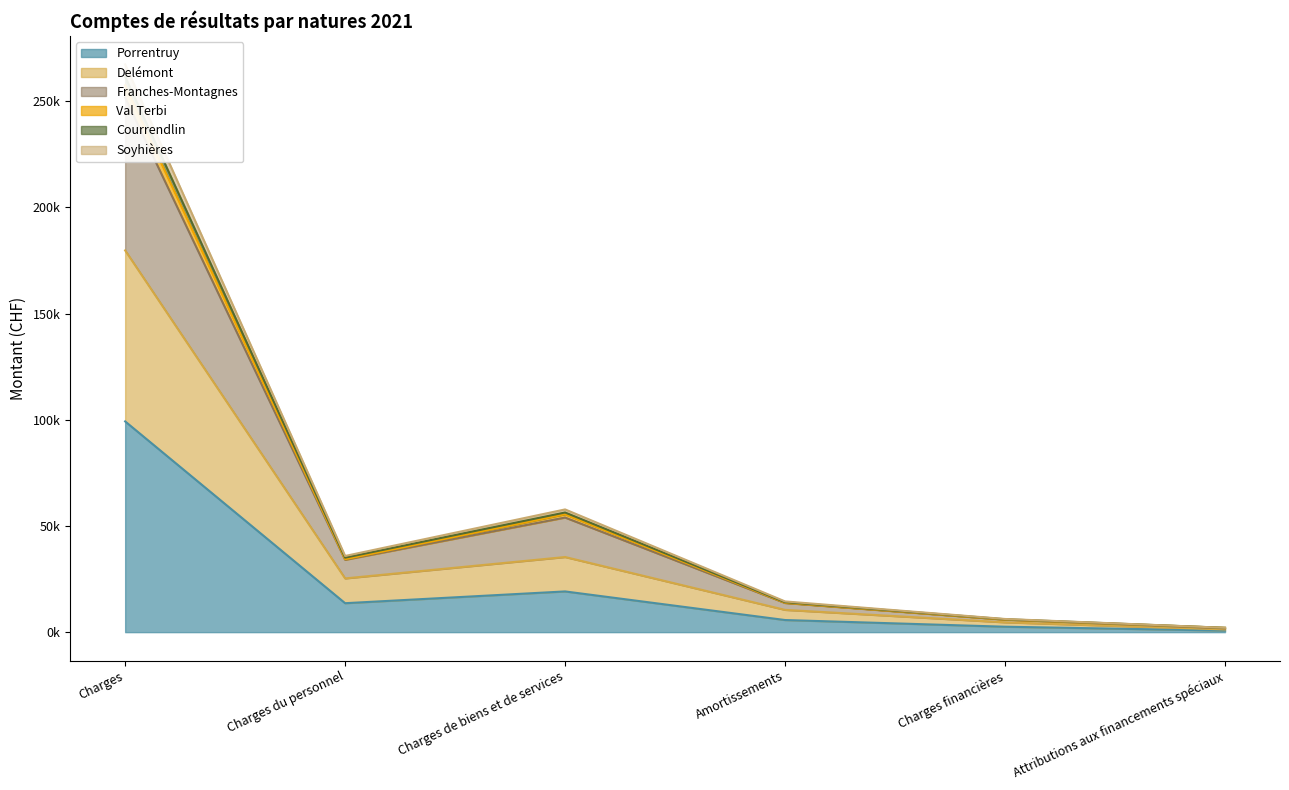

What is the maximum value shown in the chart?

267380.9